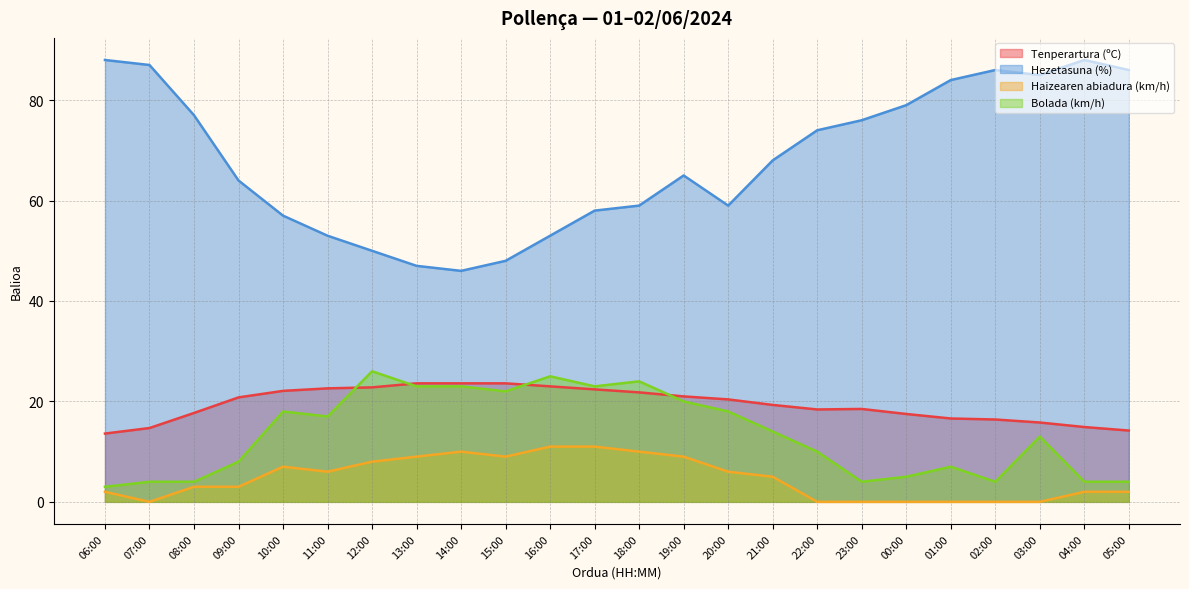

How many interior local valleys does the Hezetasuna (%) series have?

3